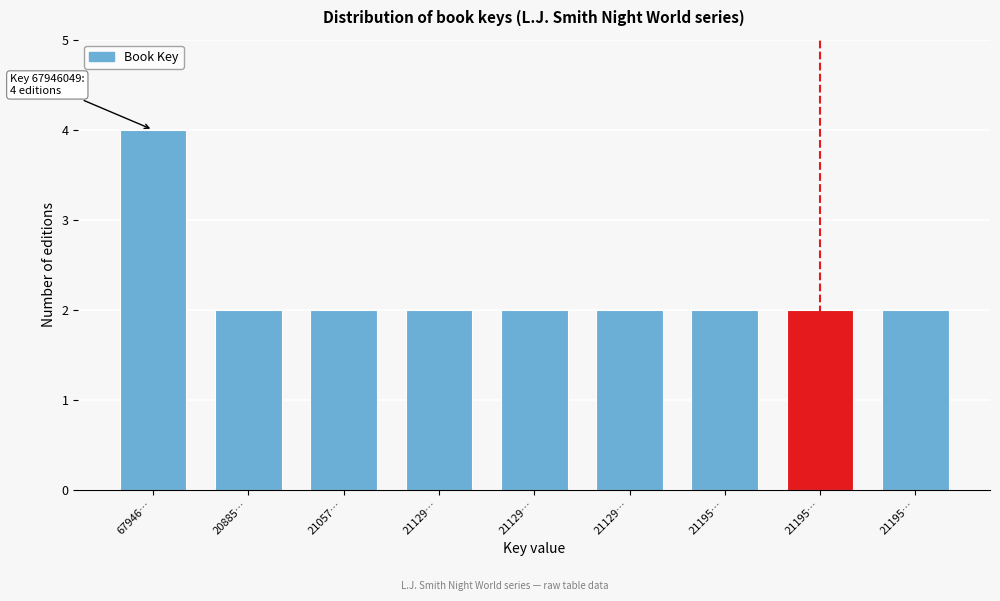

Count the number of categories in the chart.

9